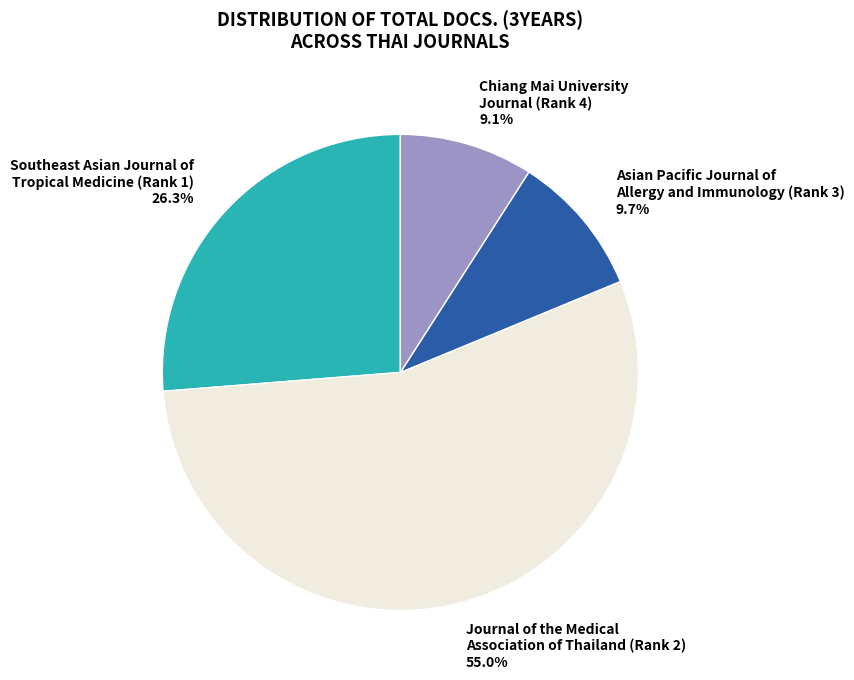

Do Journal of the Medical Association of Thailand (Rank 2) and Southeast Asian Journal of Tropical Medicine (Rank 1) together represent more than half of the pie?

Yes